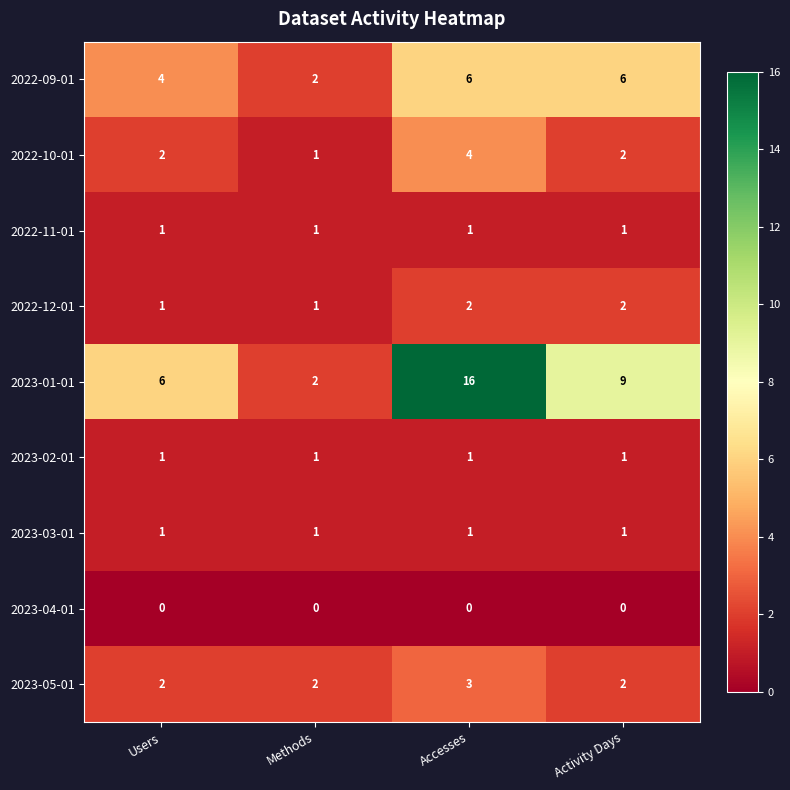

True or false: 2023-02-01 has a value of 1 at Accesses.

True